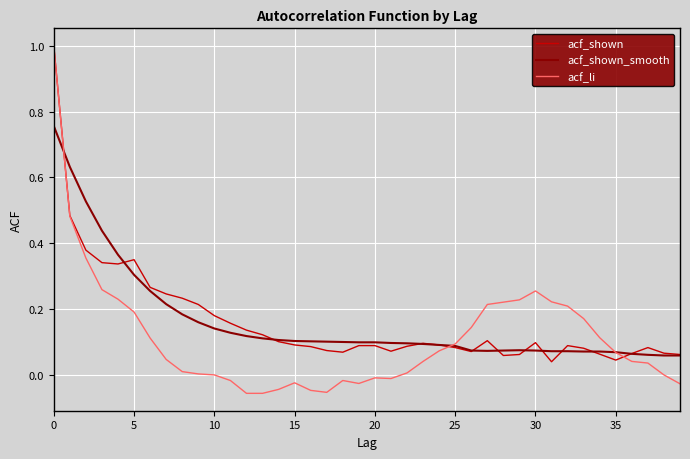

Which series has the largest range (max minus min)?

acf_li